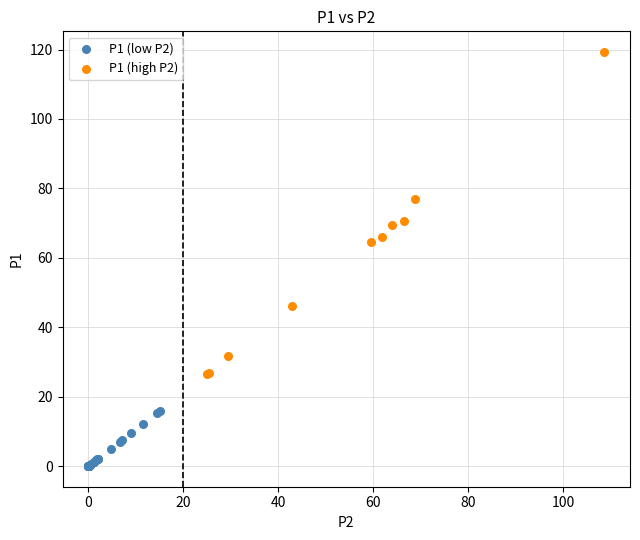

Which series contains the lowest Y value?

P1 (low P2)